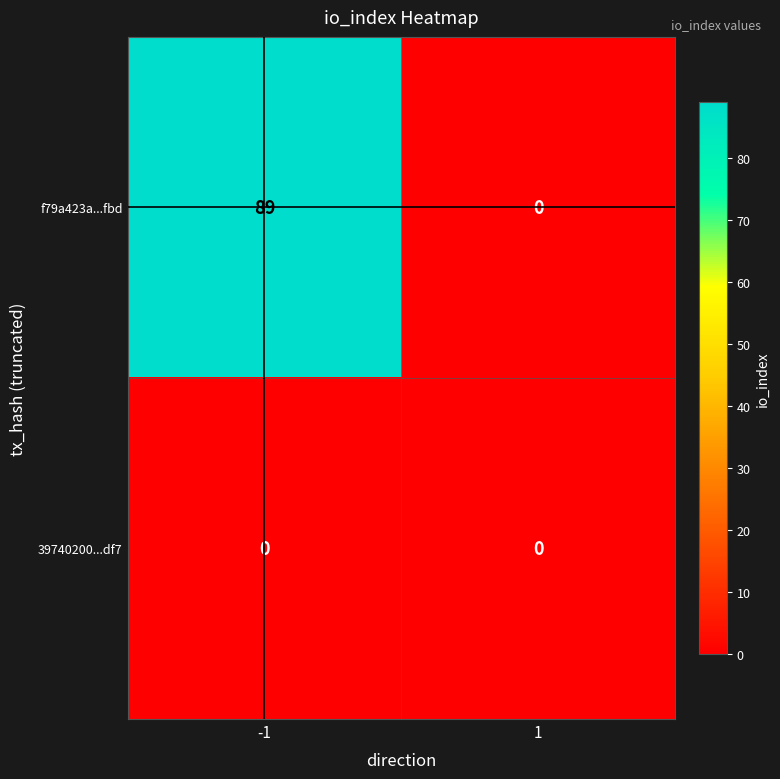

The value of 39740200...df7 at 1 is 0. True or false?

True